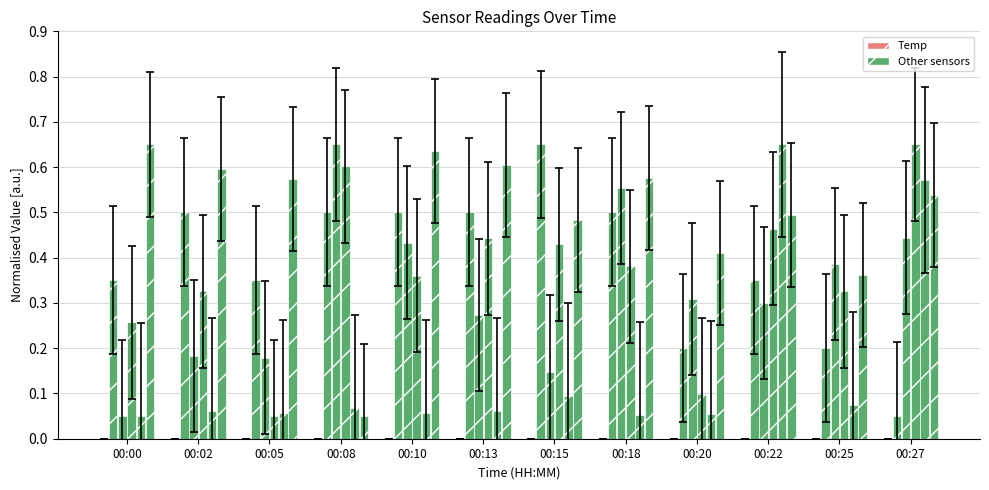

What is the total value across all series at 00:00?

1.4